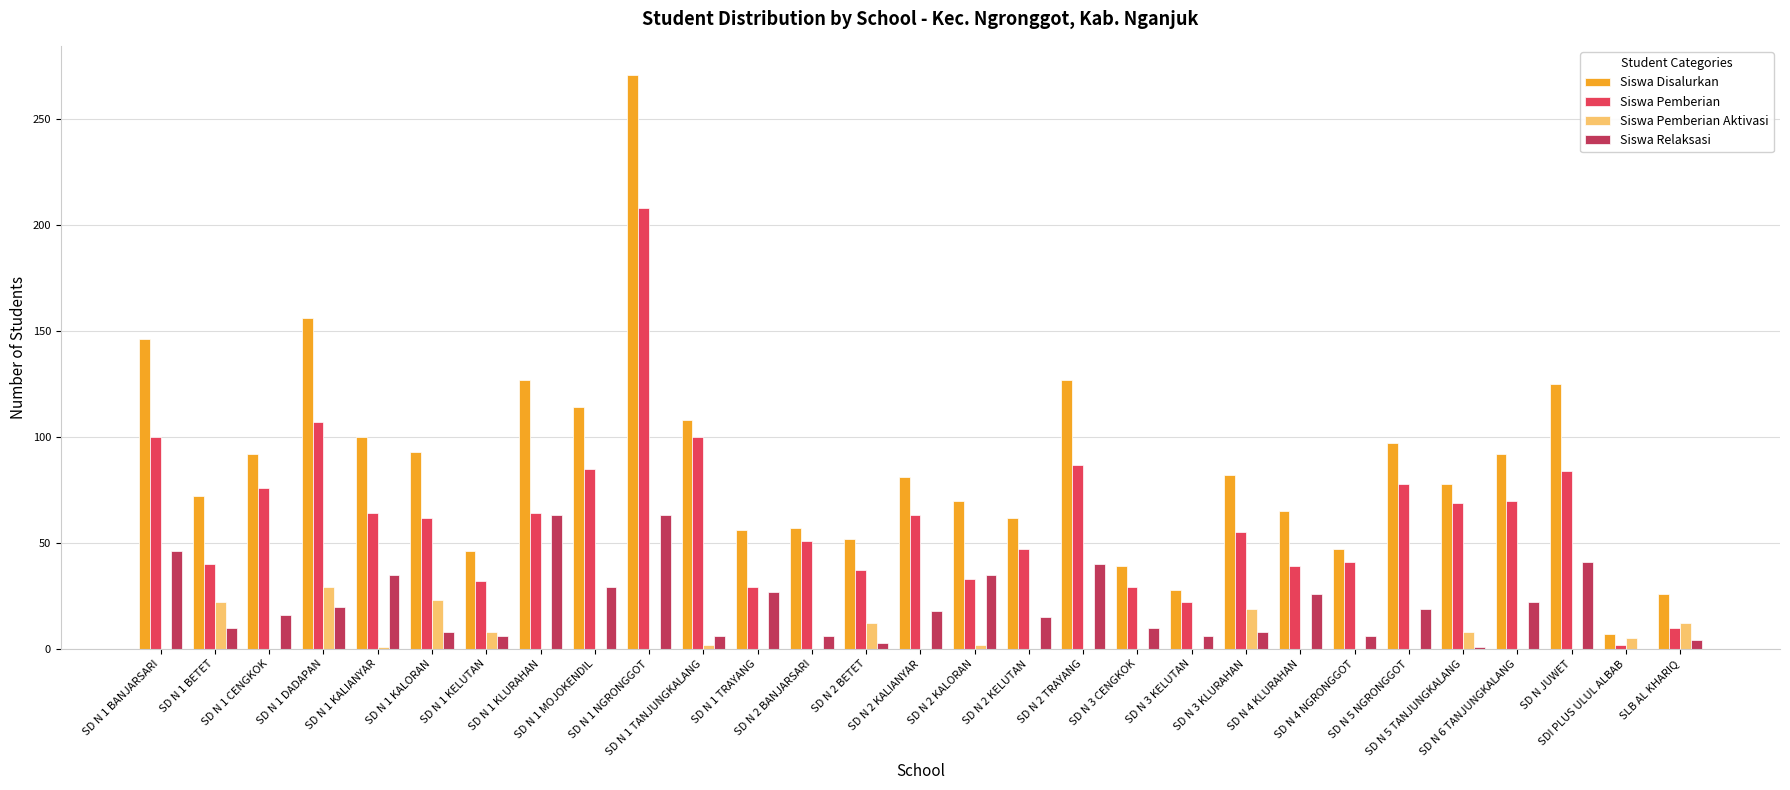

Which series has the largest total across all categories?

Siswa Disalurkan